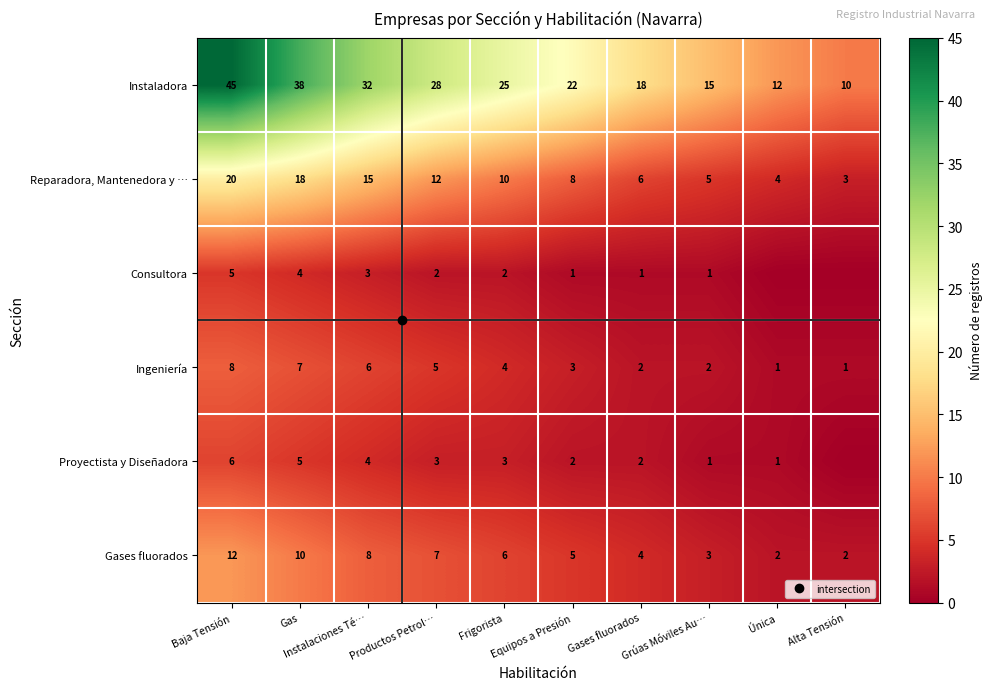

Is the value of Consultora at Baja Tensión greater than the value of Reparadora, Mantenedora y … at Frigorista?

No